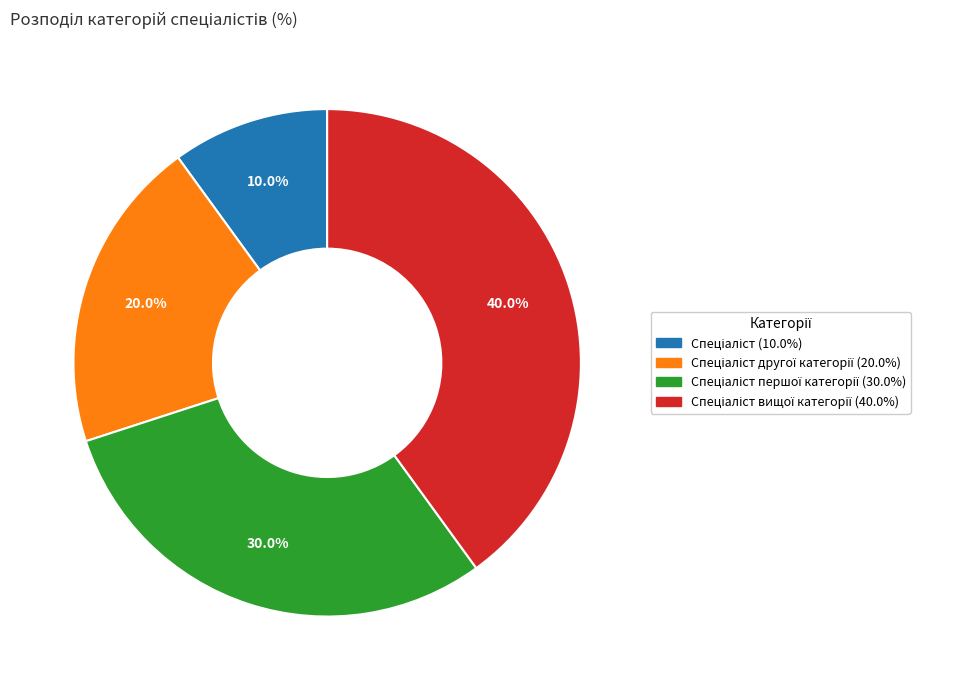

Is there any slice that represents more than half of the pie?

No